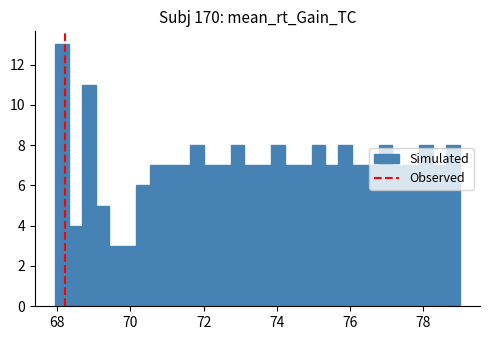

Around what value on the x-axis is the tallest bar? Give the approximate position of its centre, as read against the axis.

68.2